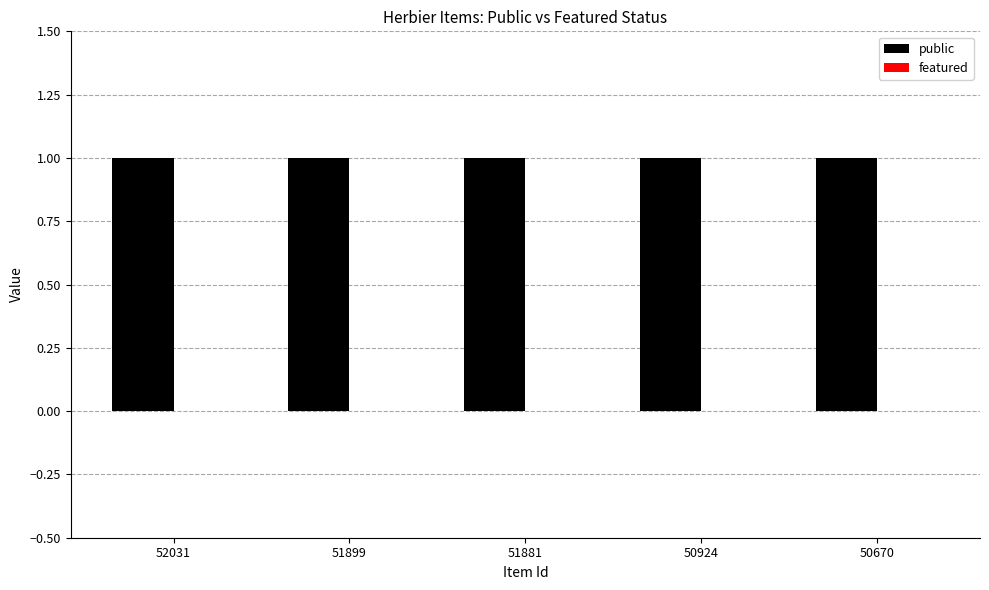

What is the value of the public bar at the 2nd from the left?

1